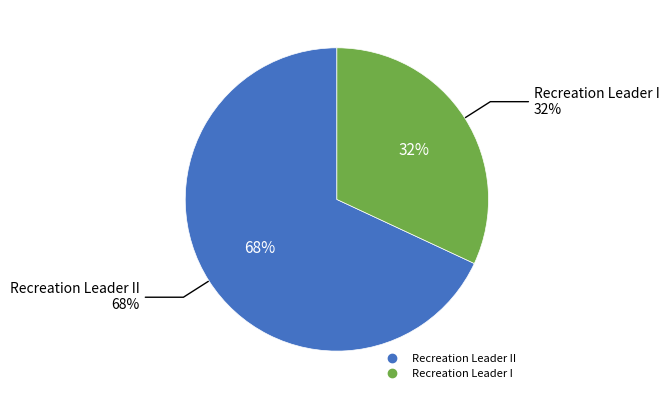

What is the majority slice?

Recreation Leader II